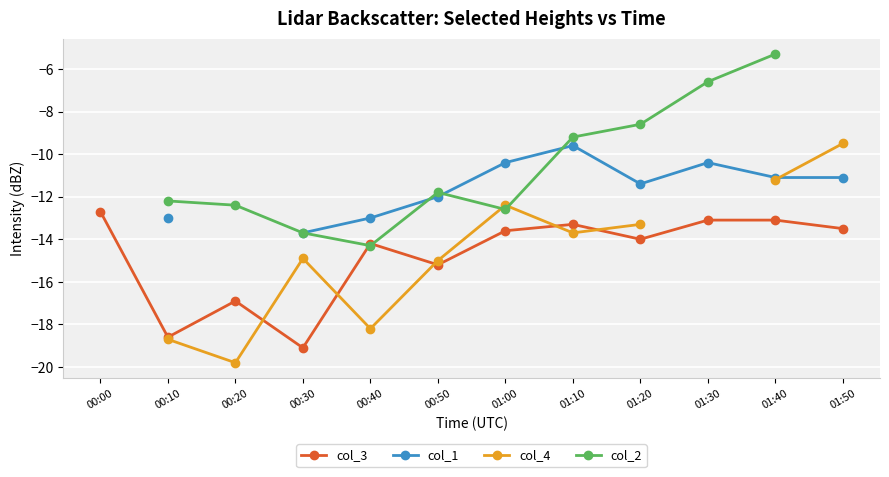

Rank the categories by col_3 value from highest to lowest.

00:00, 01:30, 01:40, 01:10, 01:50, 01:00, 01:20, 00:40, 00:50, 00:20, 00:10, 00:30